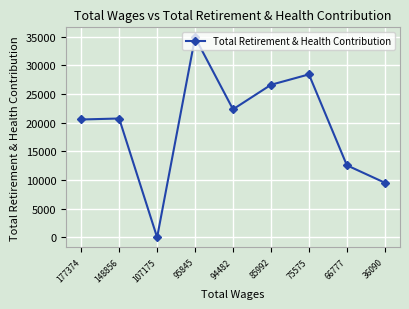

Reading left to right, list all the values displayed in this chart.

20561	20733	0	34889	22334	26612	28426	12573	9533